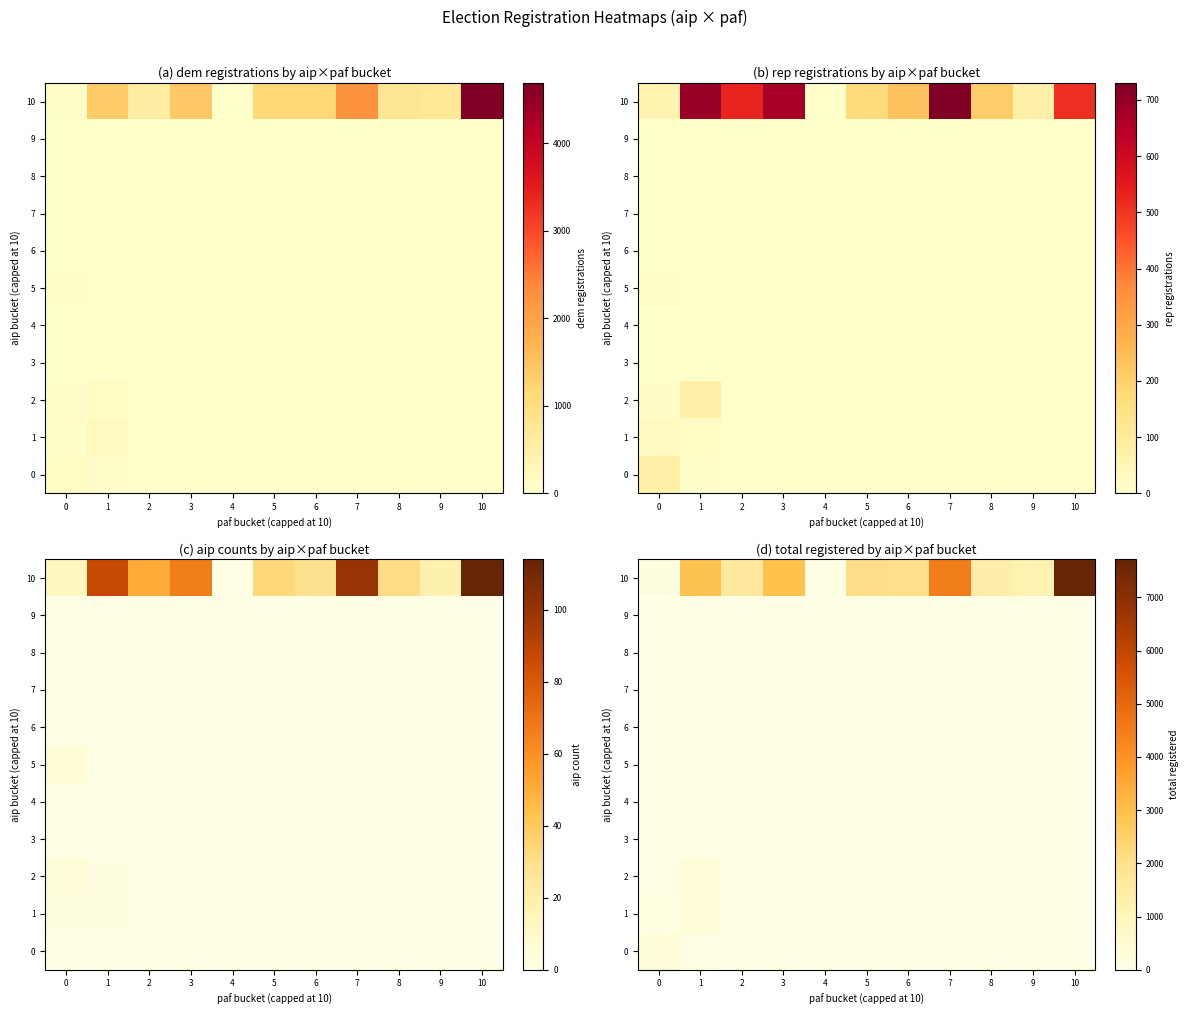

The value of 1 at 3 is 0. True or false?

True